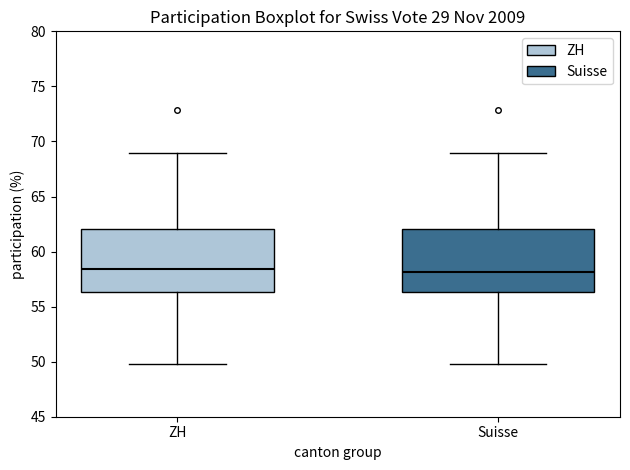

Where does the lower whisker of the box for ZH end on the y-axis? The values are not printed on the chart, so give them approximately, as read against the axis.

50.0